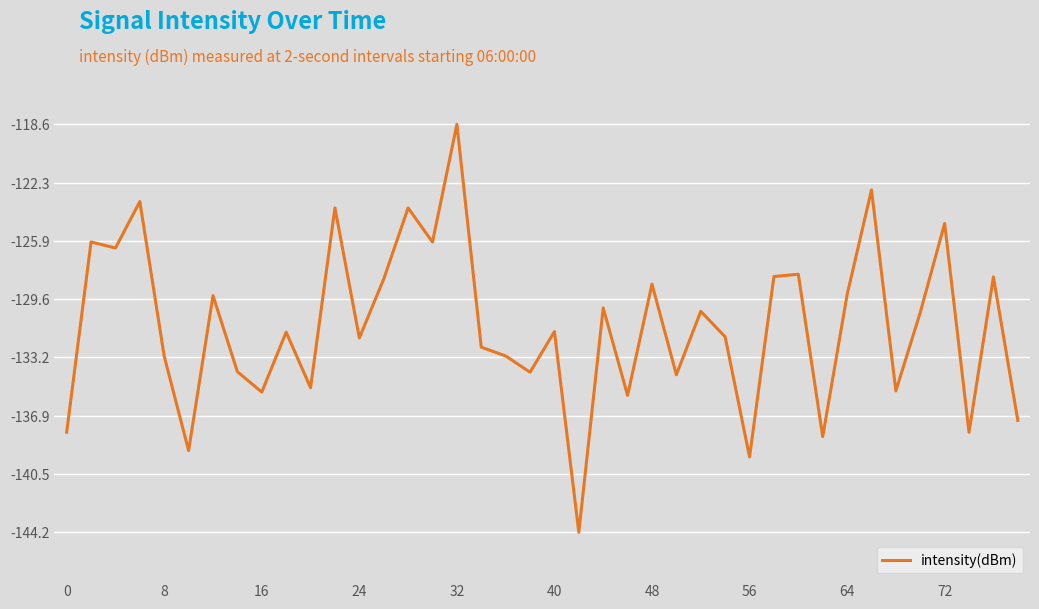

What is the minimum value shown in the chart?

-144.2